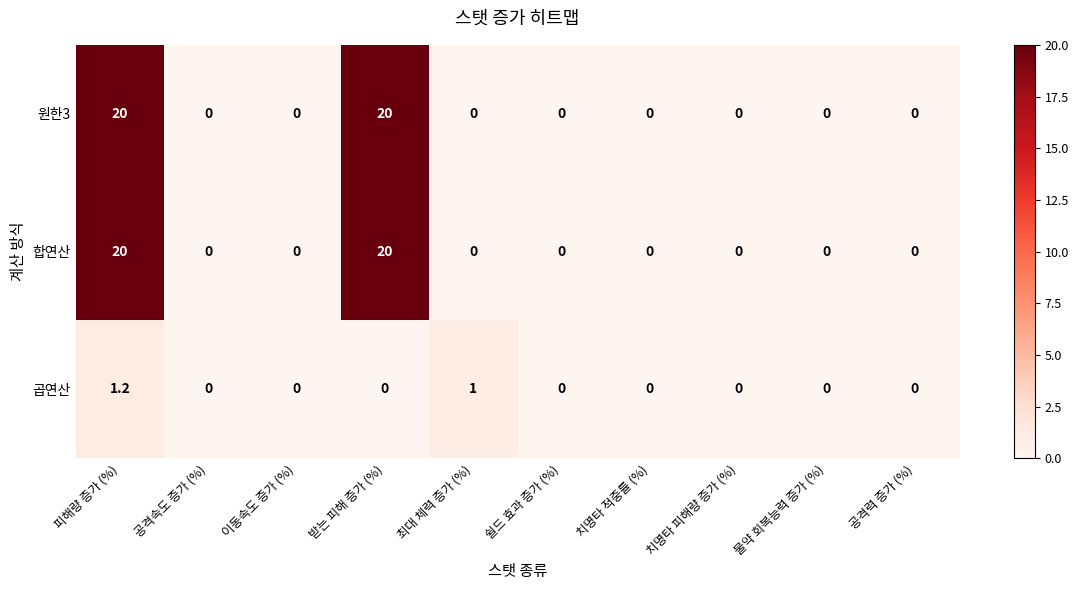

What is the greatest value displayed?

20.0